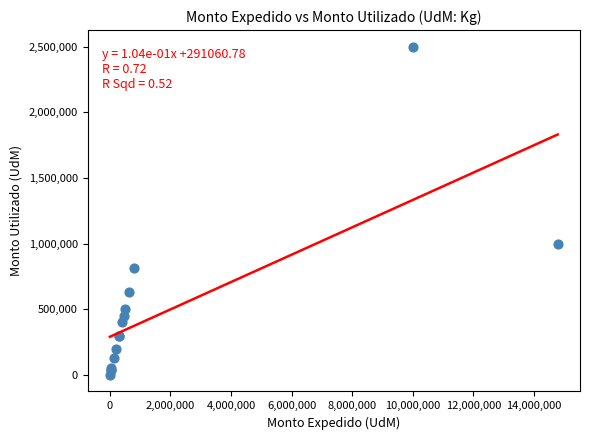

What Y value in the scatter plot is closest to 1250047?

1000000